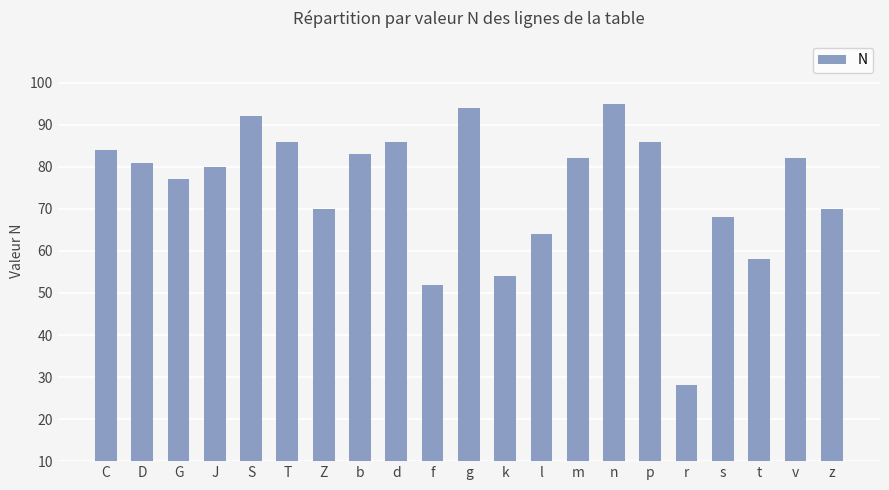

What is the value of the 7th bar from the left?

70